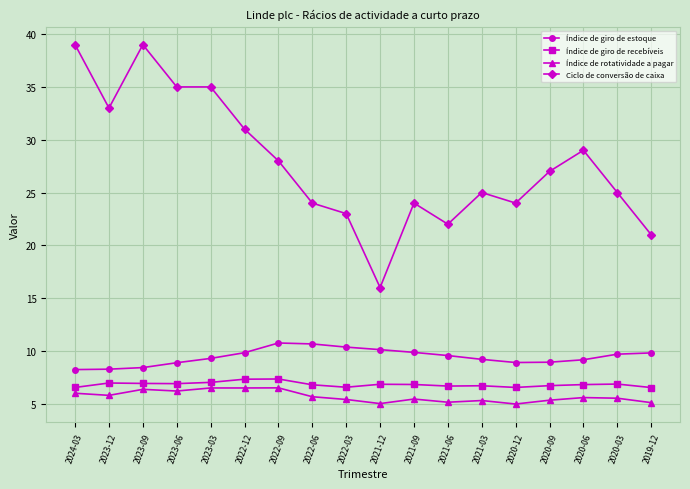

Which series changed the most between 2023-03 and 2021-12?

Ciclo de conversão de caixa